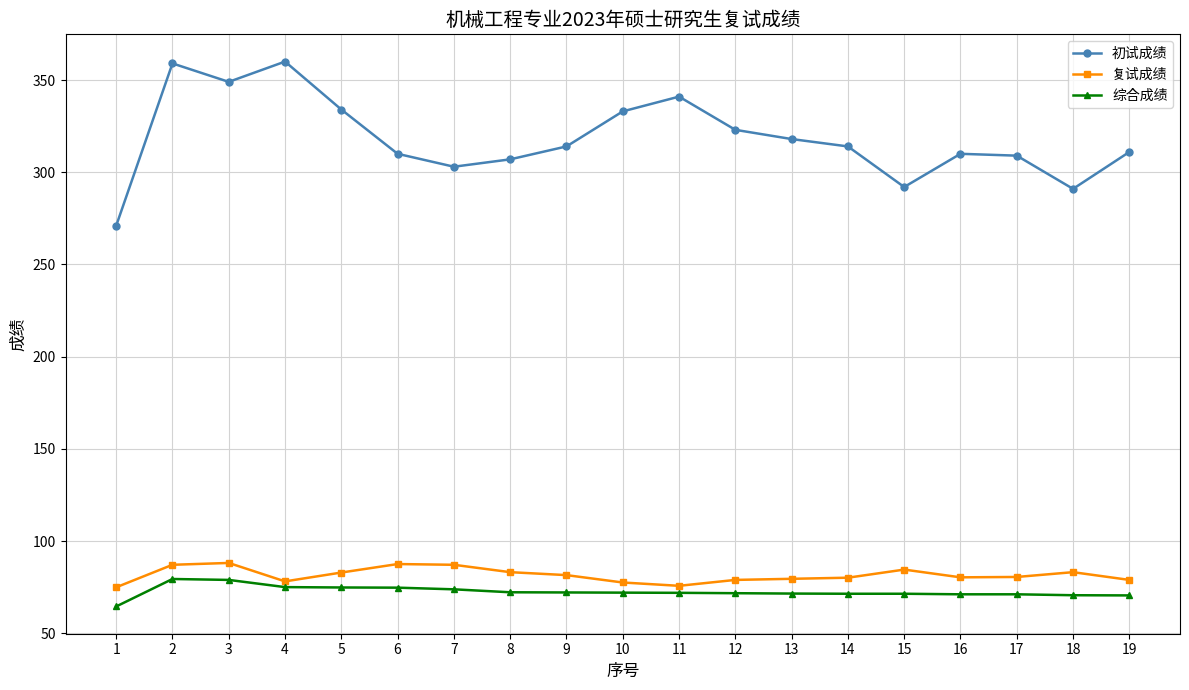

True or false: 复试成绩 and 综合成绩 intersect in this chart.

False